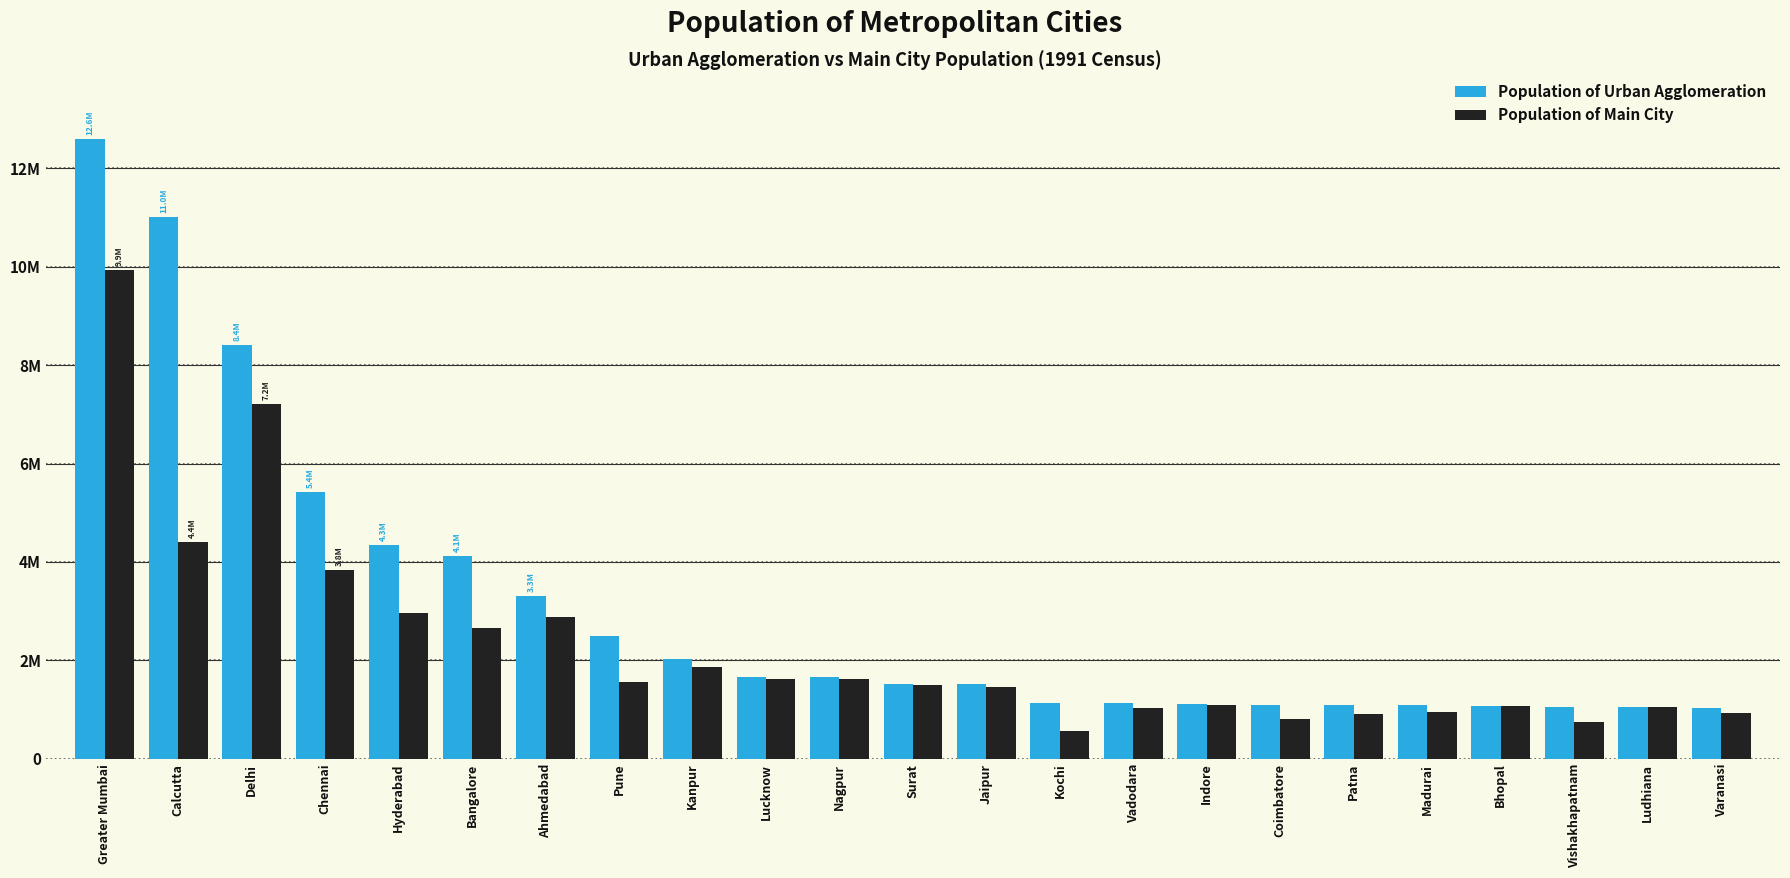

Are the bars grouped side by side (vs. stacked)?

Yes